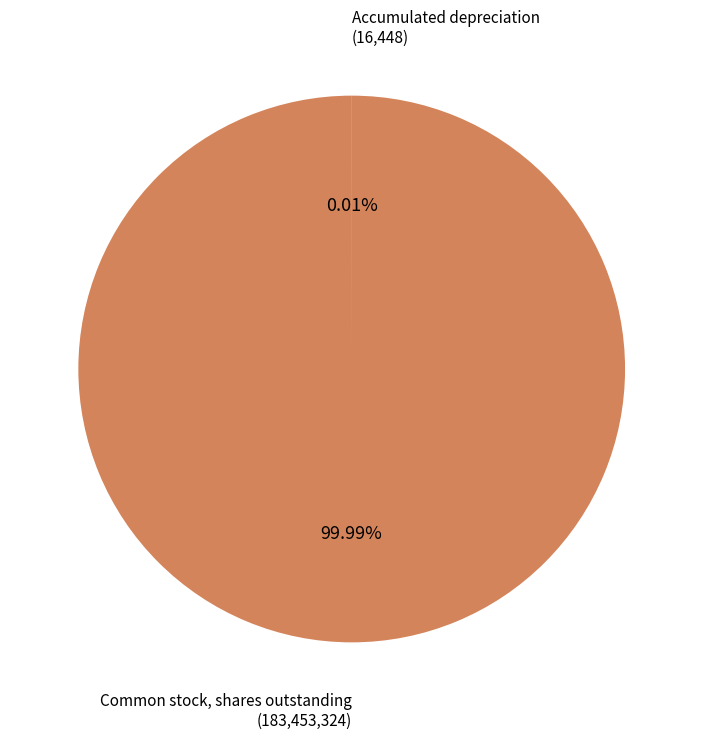

Is there a majority slice in this chart?

Yes